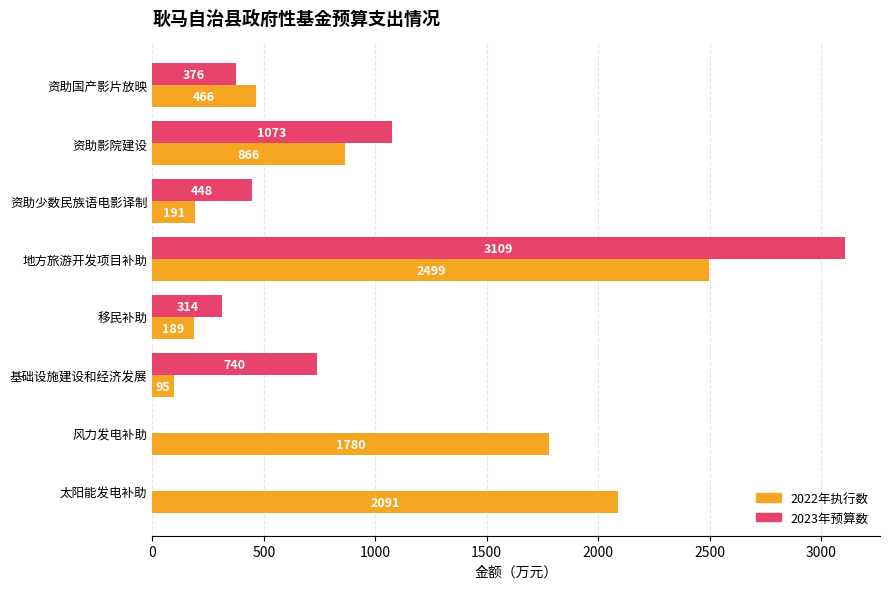

What value does the 2022年执行数 series have at 资助影院建设, to the nearest 10?

870